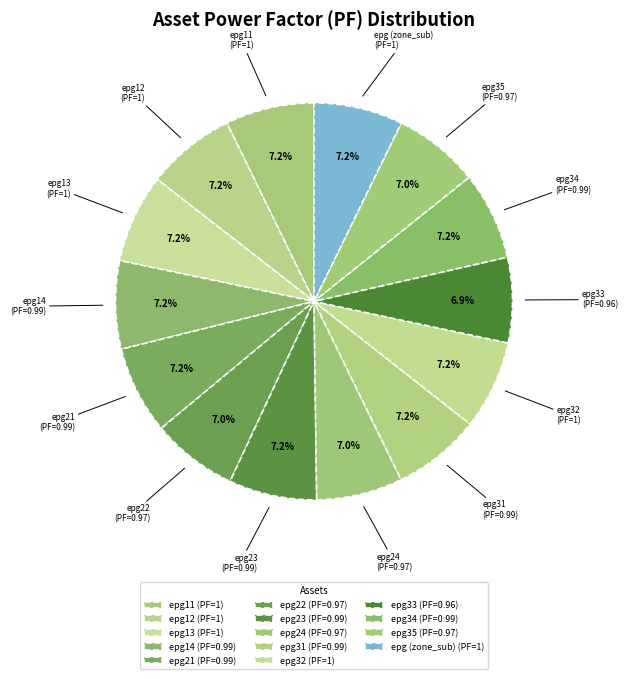

The epg33 slice represents 21% of the pie. True or false?

False